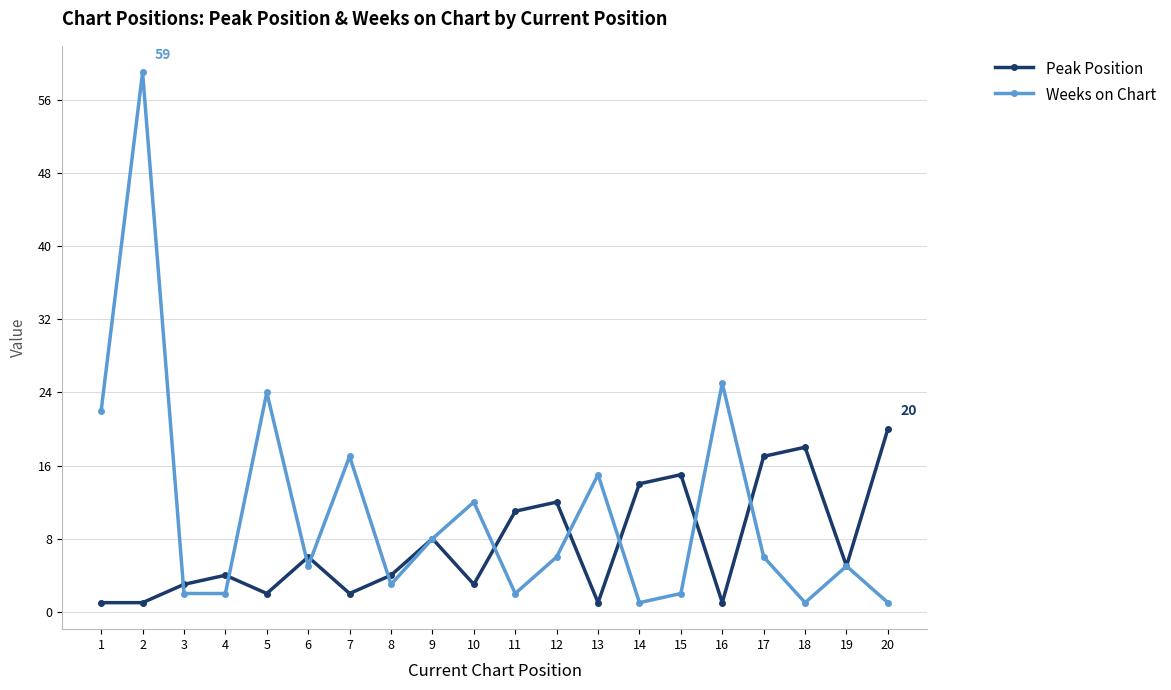

What is the smallest value displayed?

1